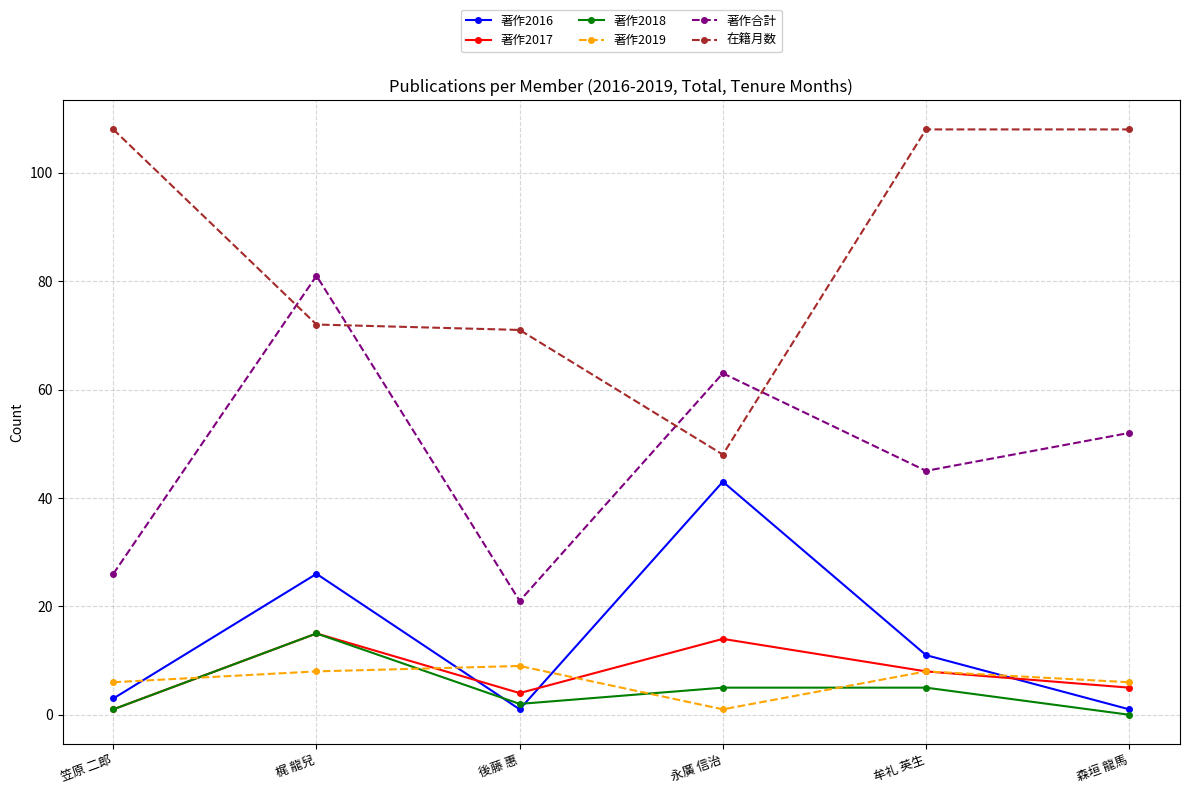

Count the 著作2019 values in the range 6 to 8.

4